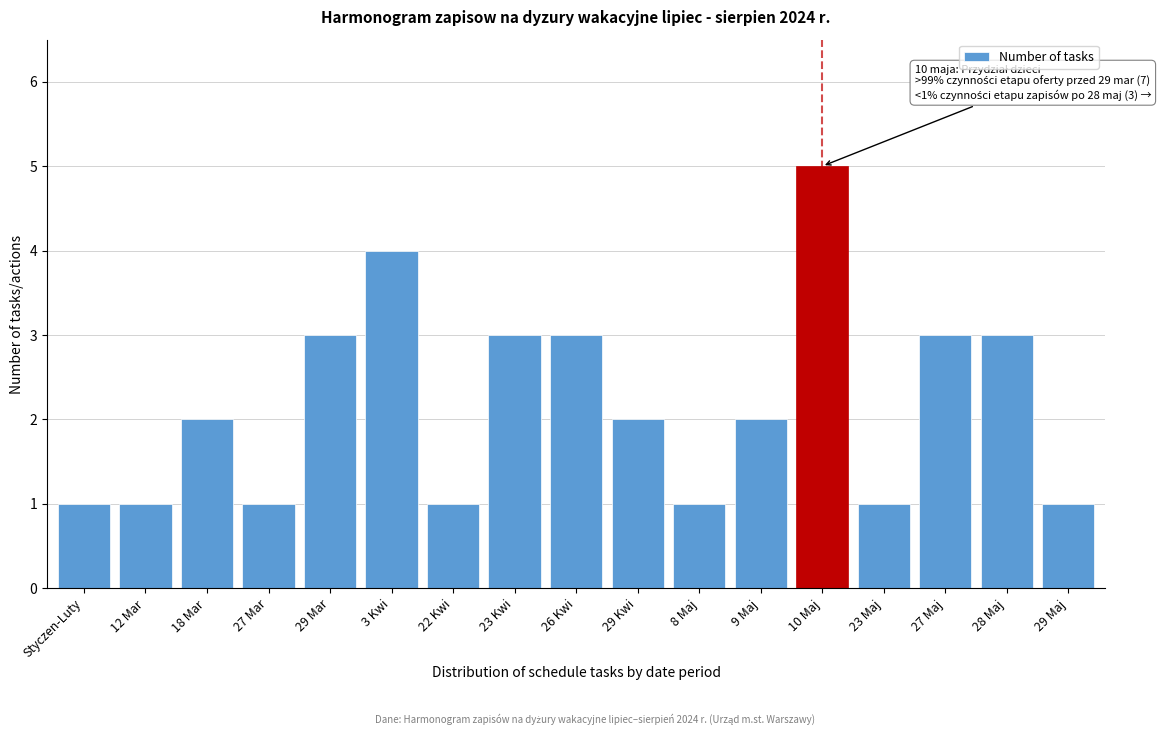

Reading right to left, transcribe all the data shown in this chart.

1	3	3	1	5	2	1	2	3	3	1	4	3	1	2	1	1